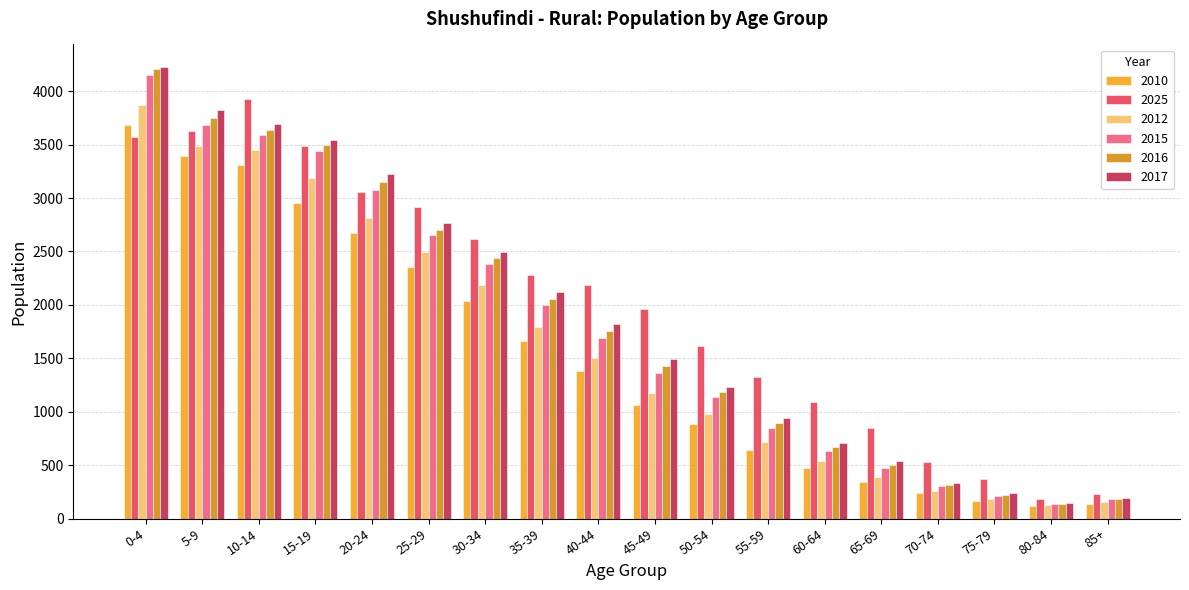

At which category is the sum across all series the highest?

0-4